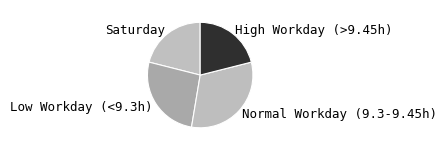

How many slices are in this pie chart?

4